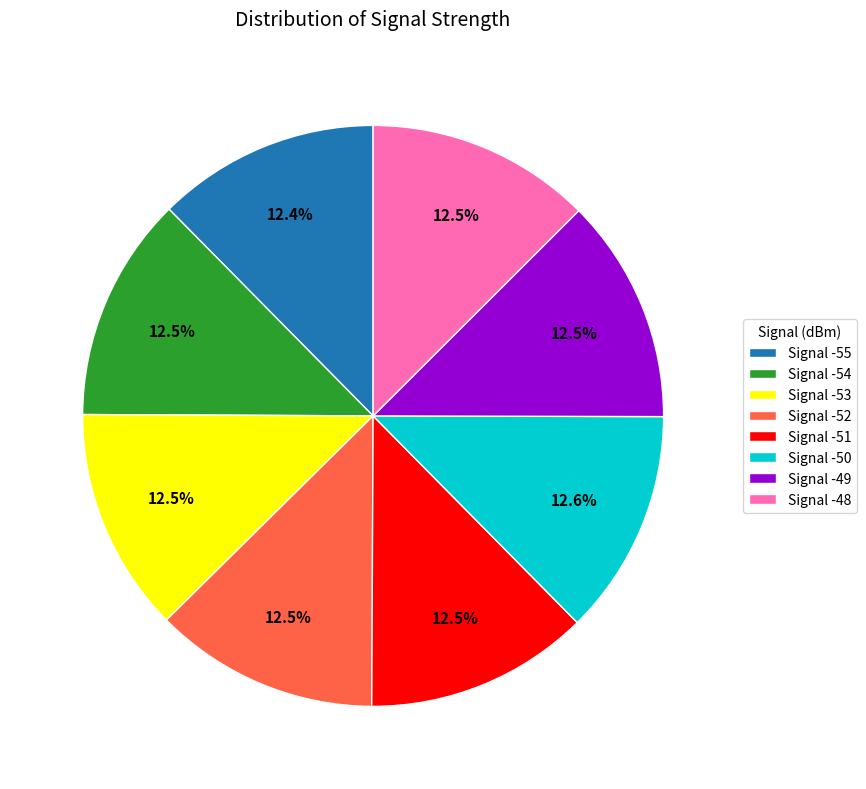

What is the ratio of the value at Signal -54 to the value at Signal -55?

1.0